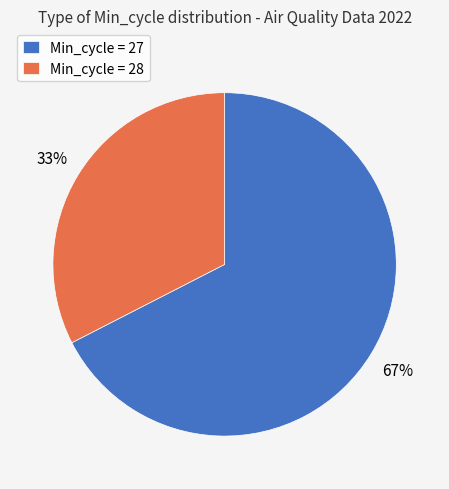

Which has a higher value, Min_cycle = 28 or Min_cycle = 27?

Min_cycle = 27